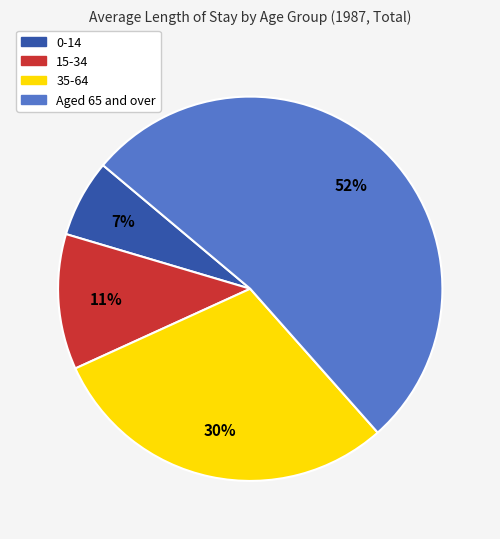

How many segments does this pie chart have?

4